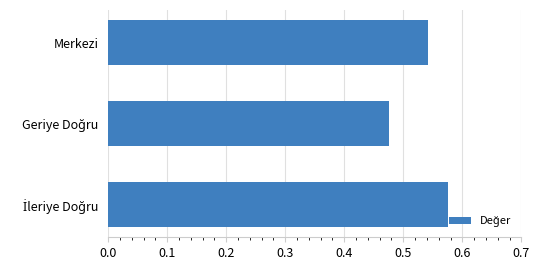

The value at Merkezi is 1.0. True or false?

False